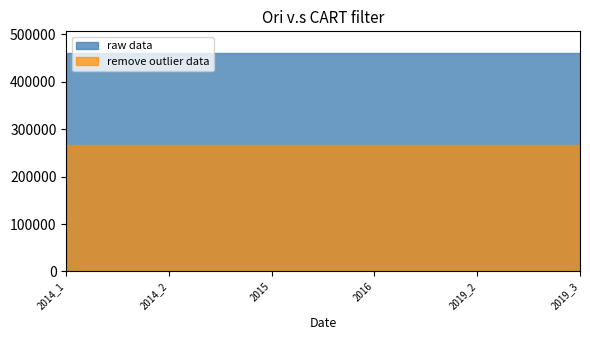

What is the minimum value for remove outlier data?

266058